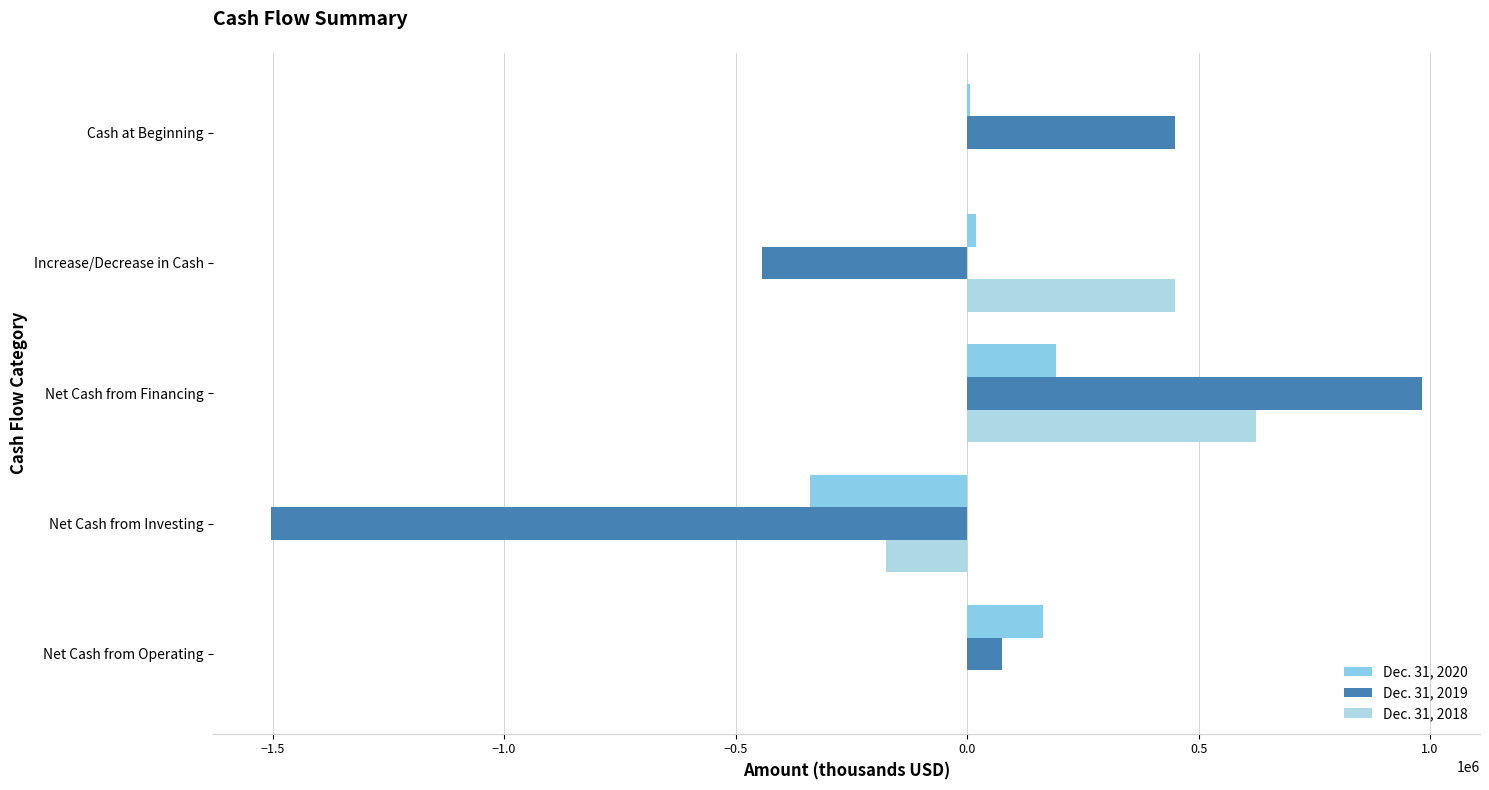

How many values in Dec. 31, 2019 are above zero?

3